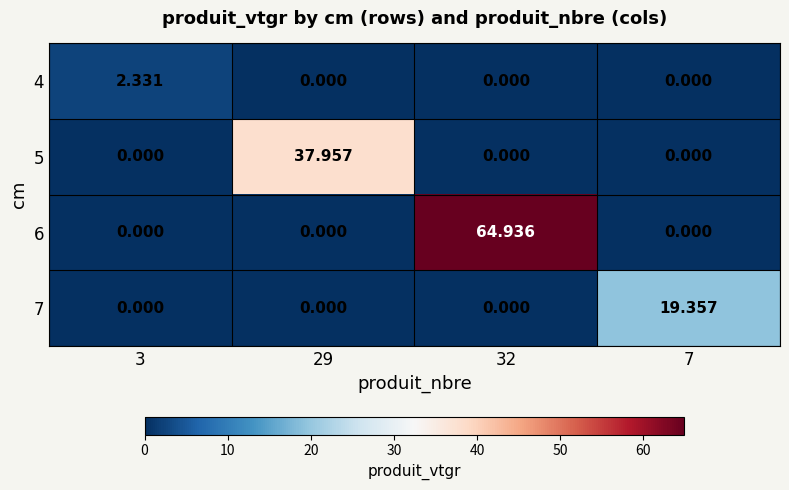

At which category is the sum across all series the highest?

32